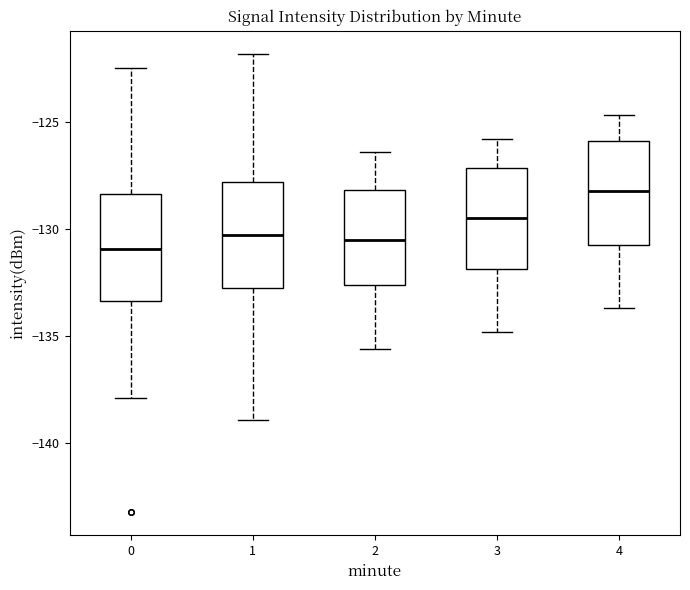

Reading left to right, read every box against the y-axis: the position of its median line, the range the box covers, and the ends of its whiskers. The values are not printed on the chart, so give them approximately, as read against the axis.

0: median -131.0, box -133.5 to -128.5, whiskers -138.0 to -122.5
1: median -130.5, box -133.0 to -128.0, whiskers -139.0 to -122.0
2: median -130.5, box -132.5 to -128.0, whiskers -135.5 to -126.5
3: median -129.5, box -132.0 to -127.0, whiskers -135.0 to -126.0
4: median -128.0, box -130.5 to -126.0, whiskers -133.5 to -124.5